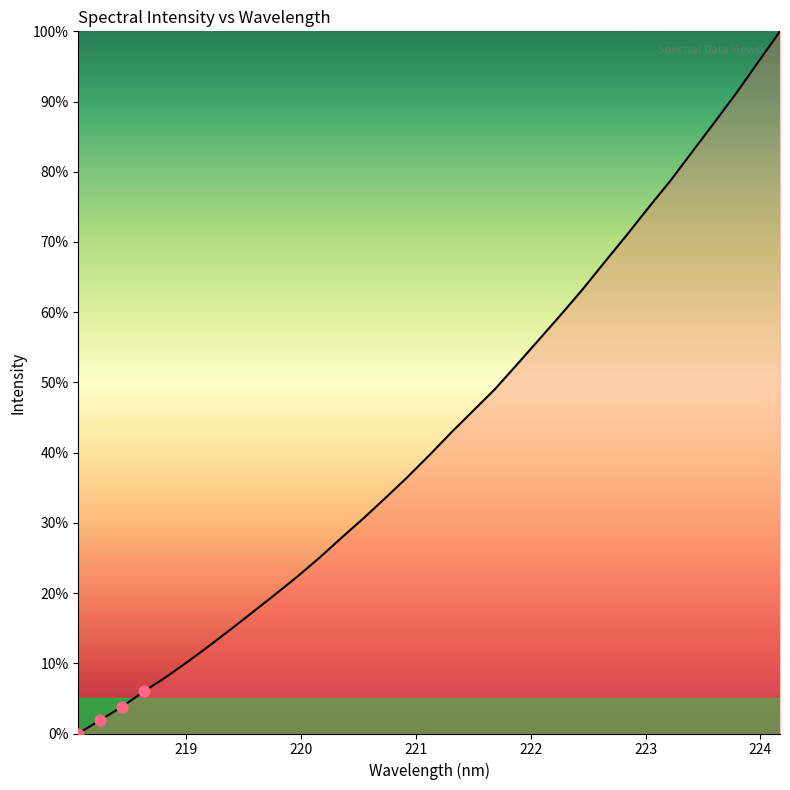

What is the difference between the maximum and minimum values?

100.0